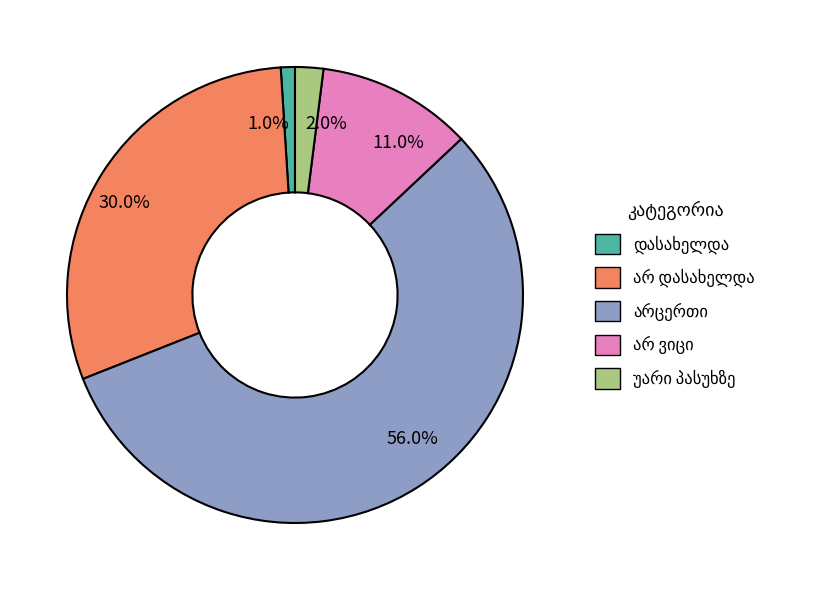

Which category has the smallest portion of the pie?

1.0%